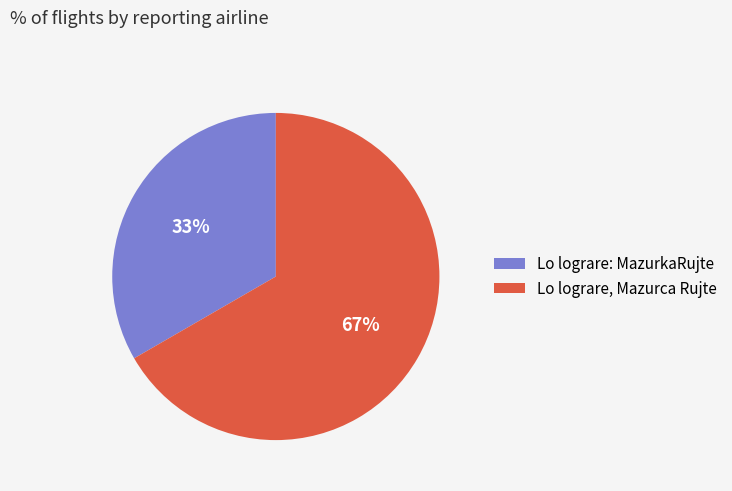

Is the sum of Lo lograre, Mazurca Rujte and Lo lograre: MazurkaRujte greater than half?

Yes